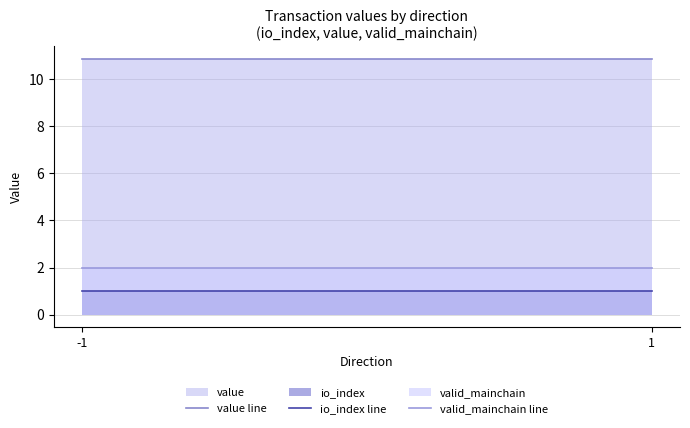

Does the chart have visible grid lines?

Yes